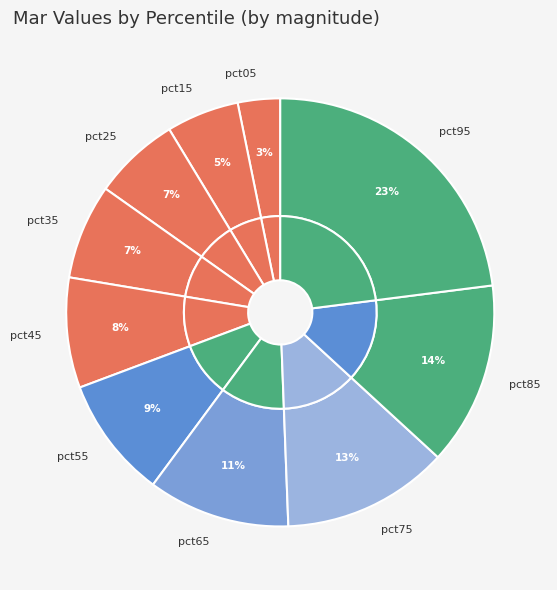

To the nearest percent, what is the average slice percentage?

10%